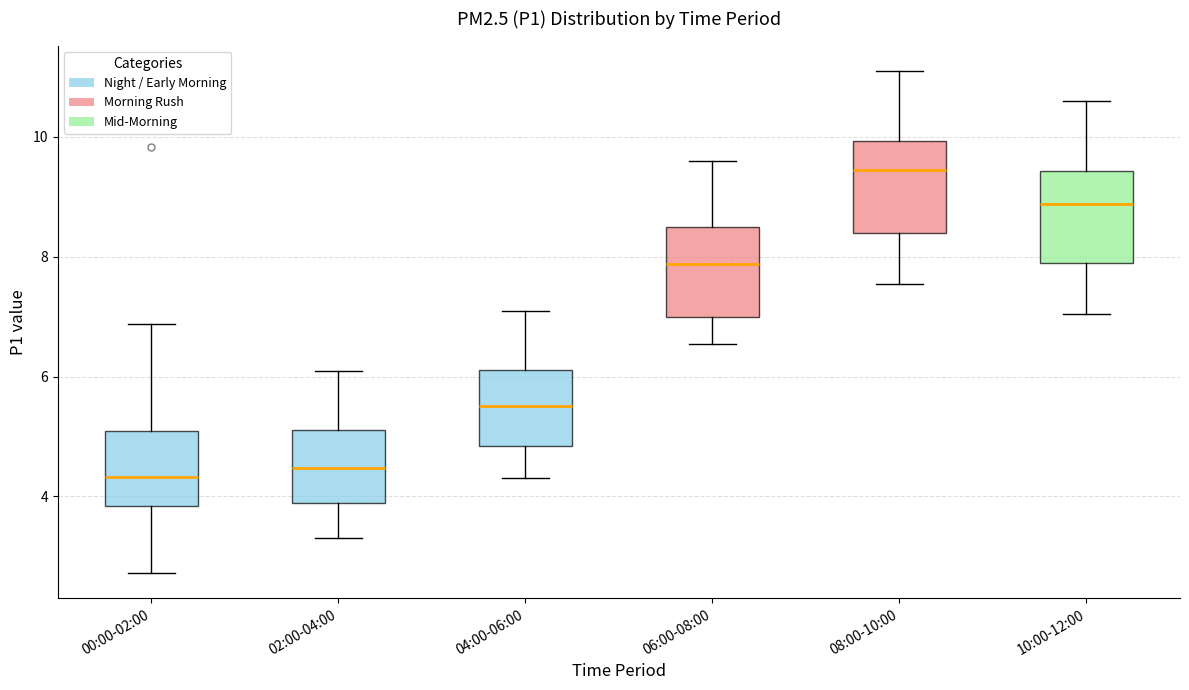

Where does the median line of the box for 06:00-08:00 sit on the y-axis? The values are not printed on the chart, so give them approximately, as read against the axis.

7.8